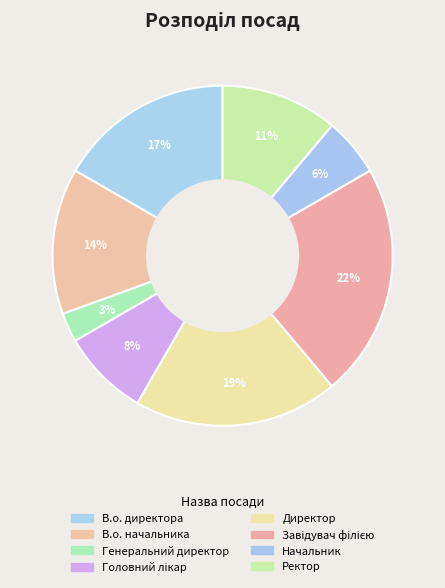

Count the number of slices in the pie.

8